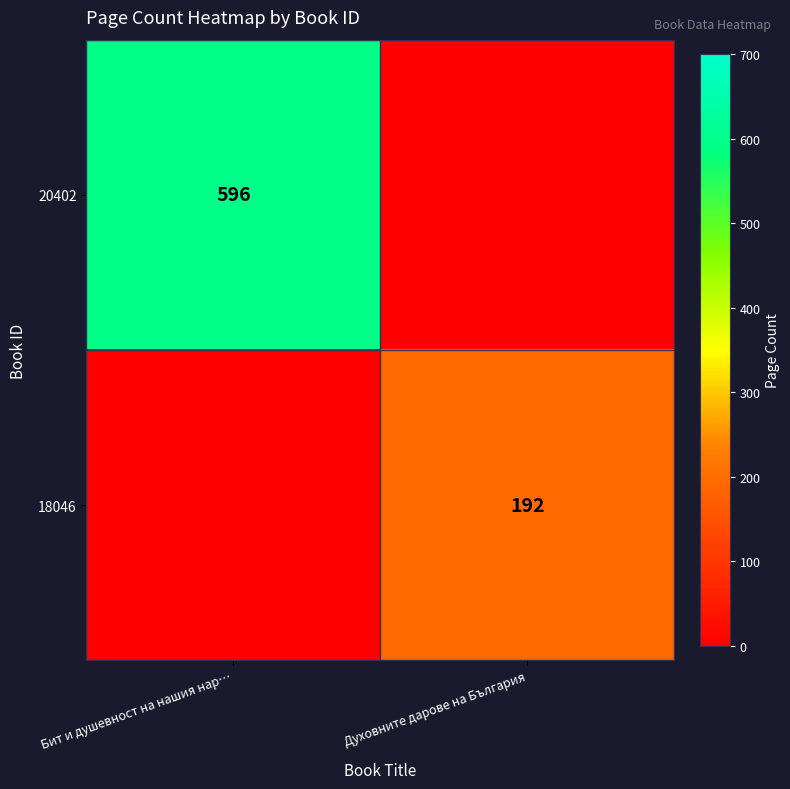

The 18046 series shows 192 at Духовните дарове на България. True or false?

True